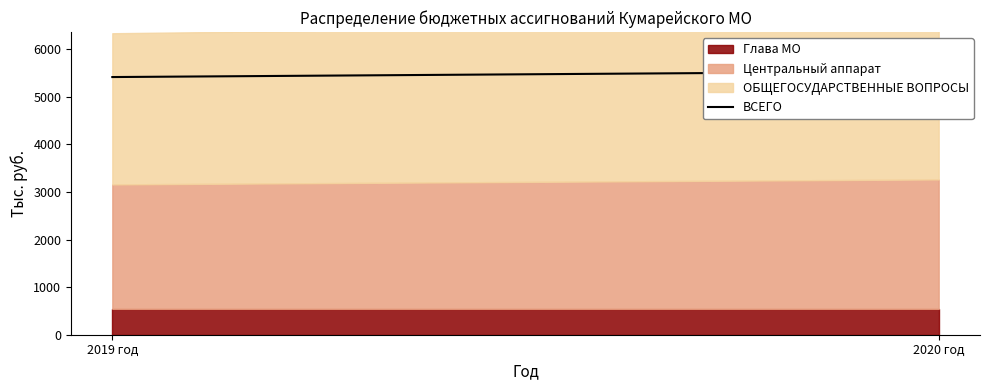

At which category does the chart reach its peak across all series?

2020 год